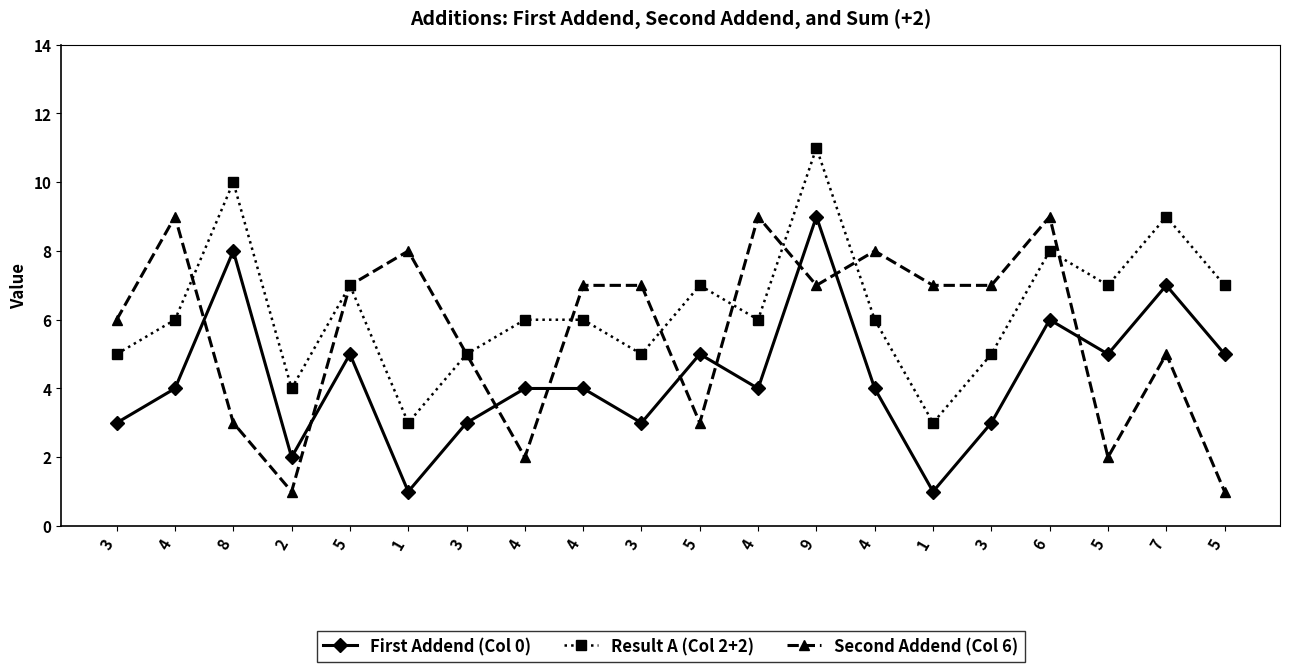

What are all the series names shown in the legend?

First Addend (Col 0), Result A (Col 2+2), Second Addend (Col 6)